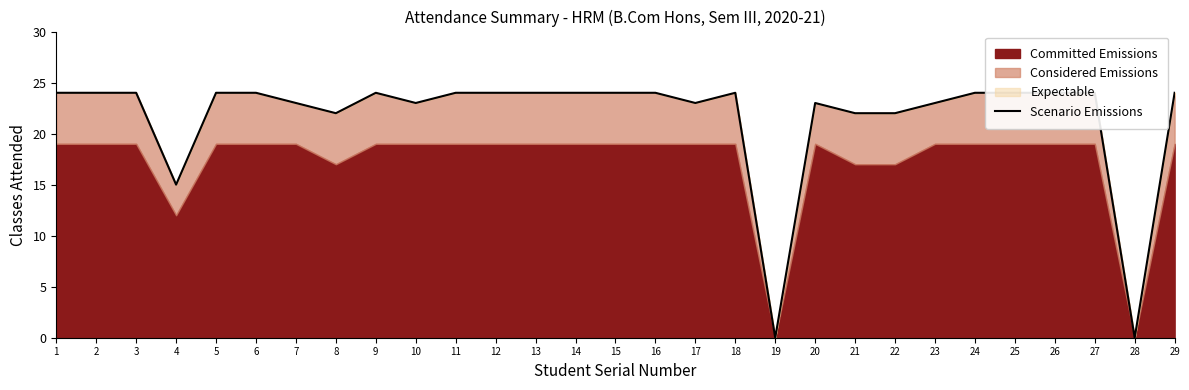

At which category does the data reach its first local valley?

4